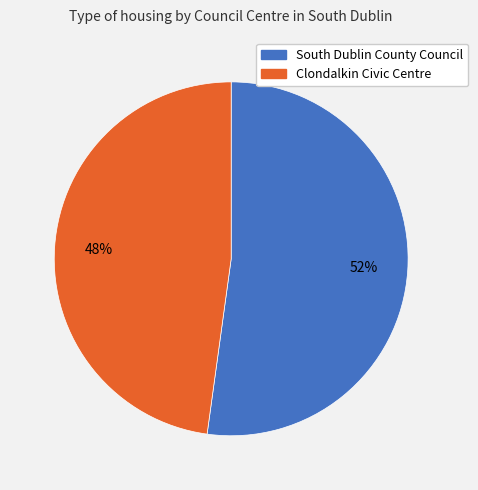

Count the number of slices in the pie.

2